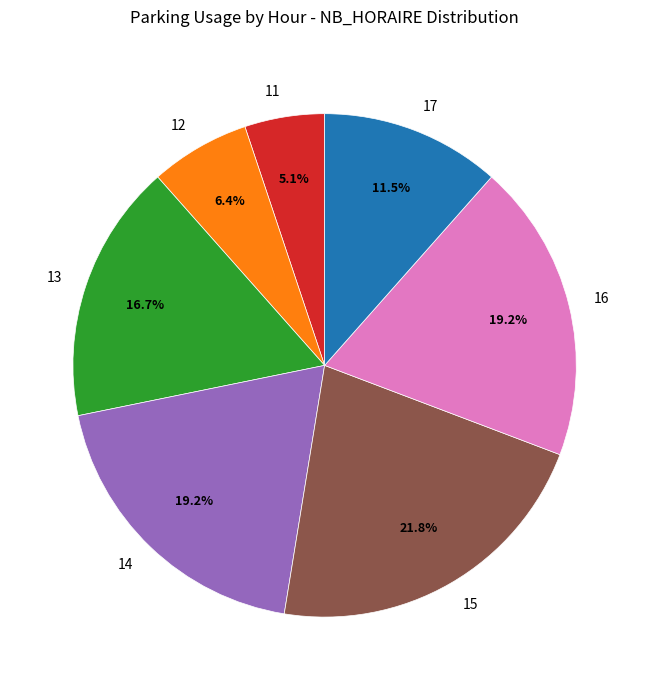

What is the largest slice in the pie chart?

15